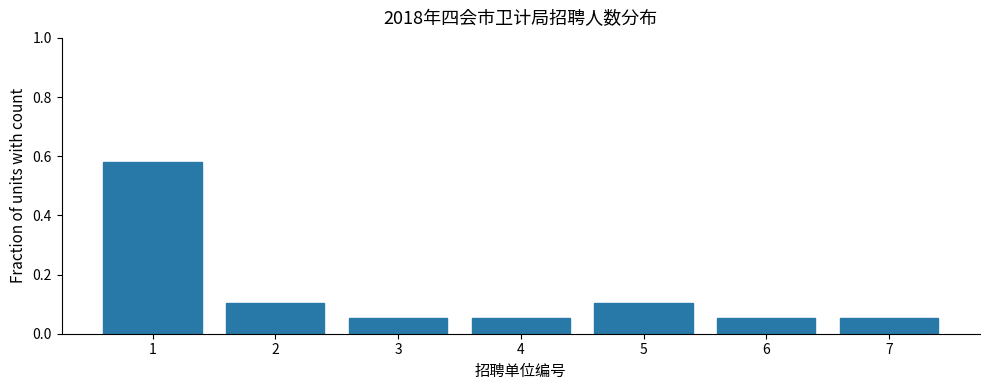

The value at 5 is 0.2. True or false?

False